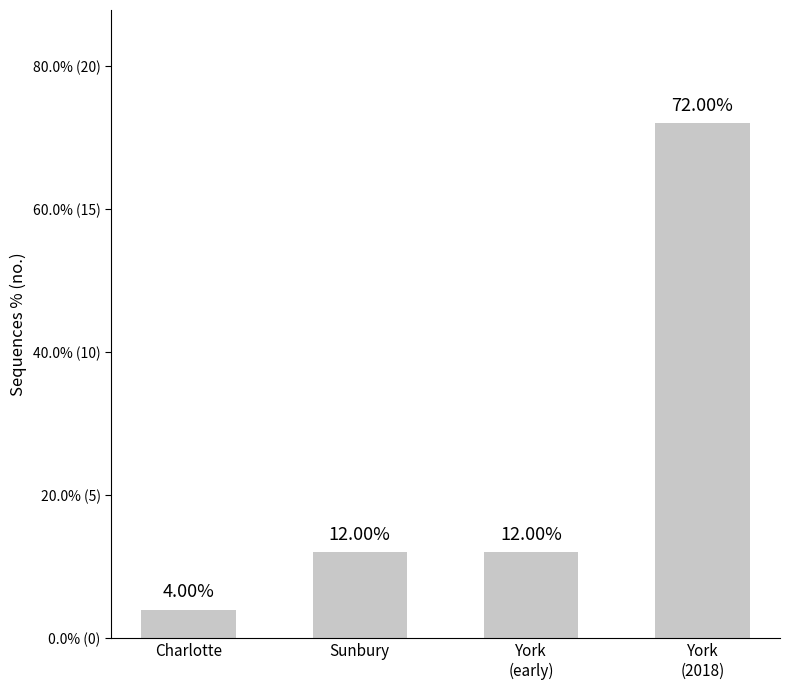

Does the chart contain stacked bars?

No